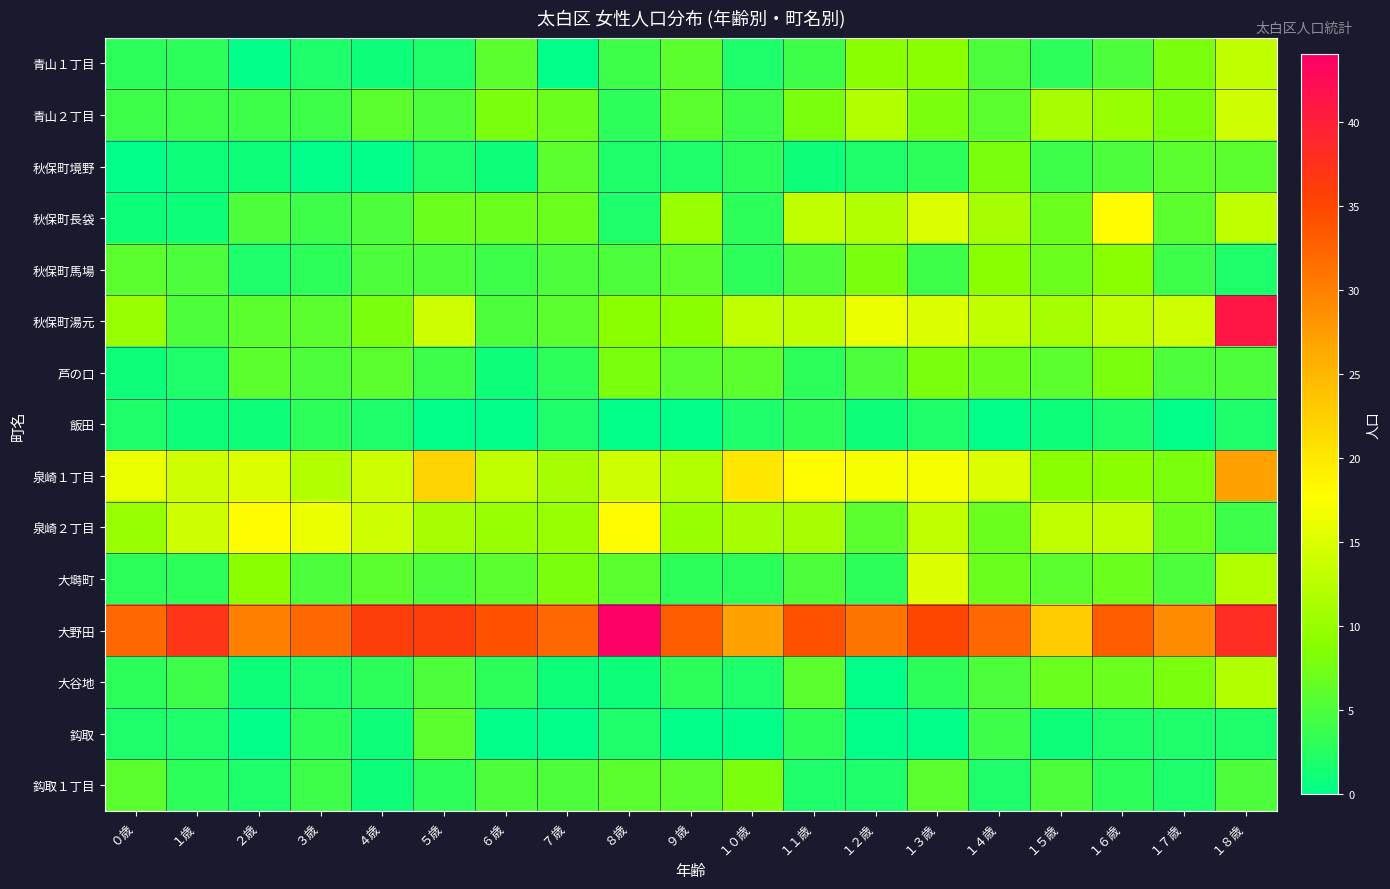

Which series has the largest total across all categories?

大野田